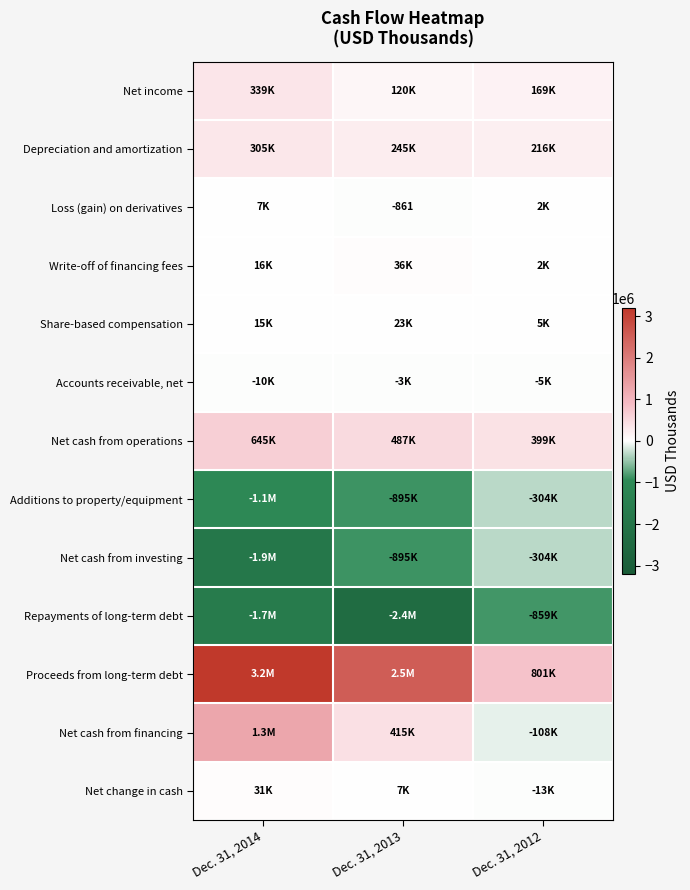

What is the difference between the second highest and minimum values in the Write-off of financing fees series?

13270